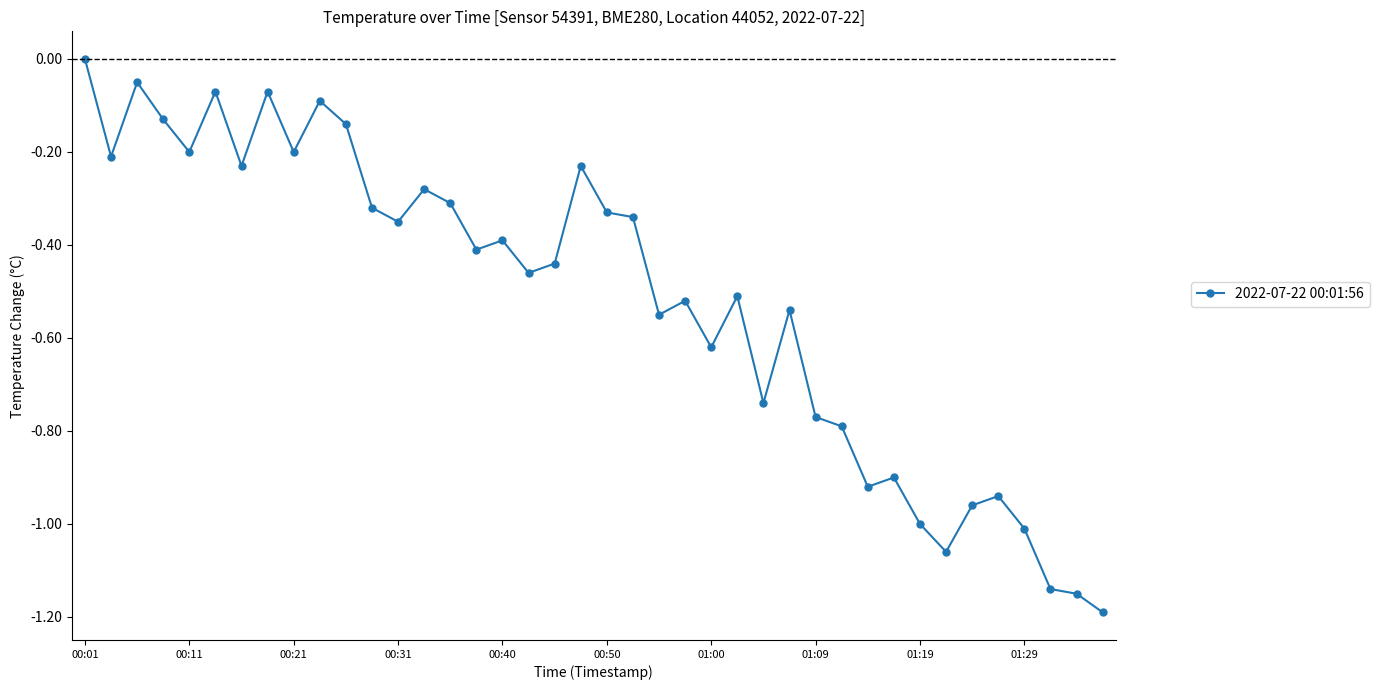

How many negative values are there?

39